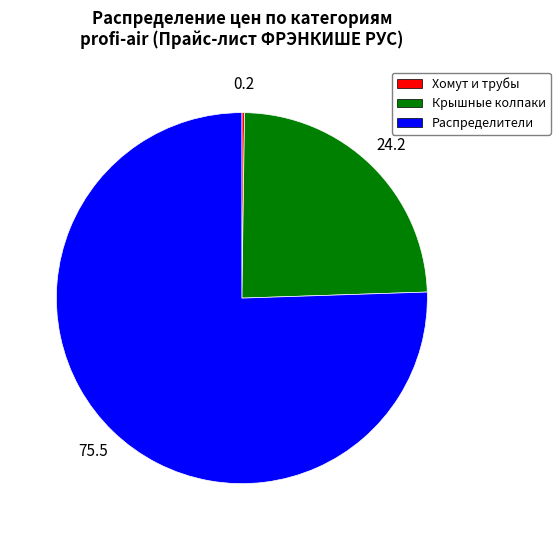

Does any single category account for the majority?

Yes